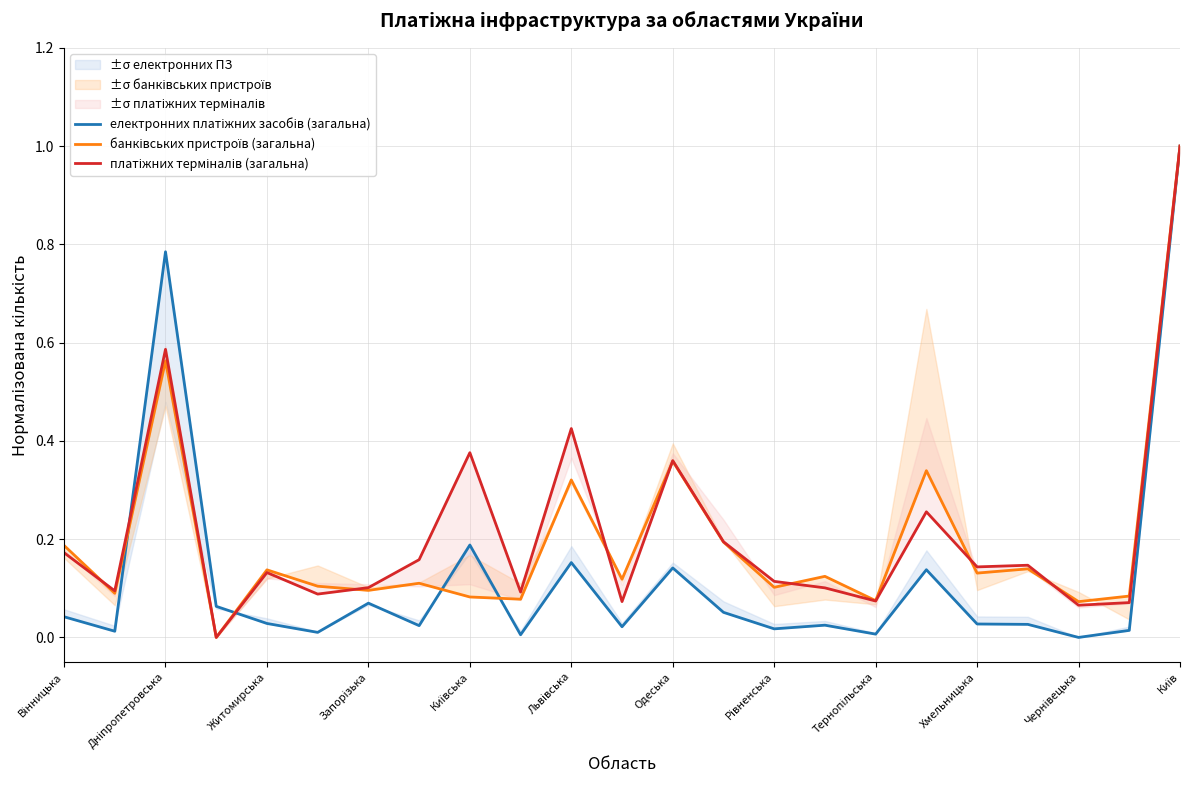

In платіжних терміналів (загальна), how many points are lower than both neighbors (excluding endpoints)?

8